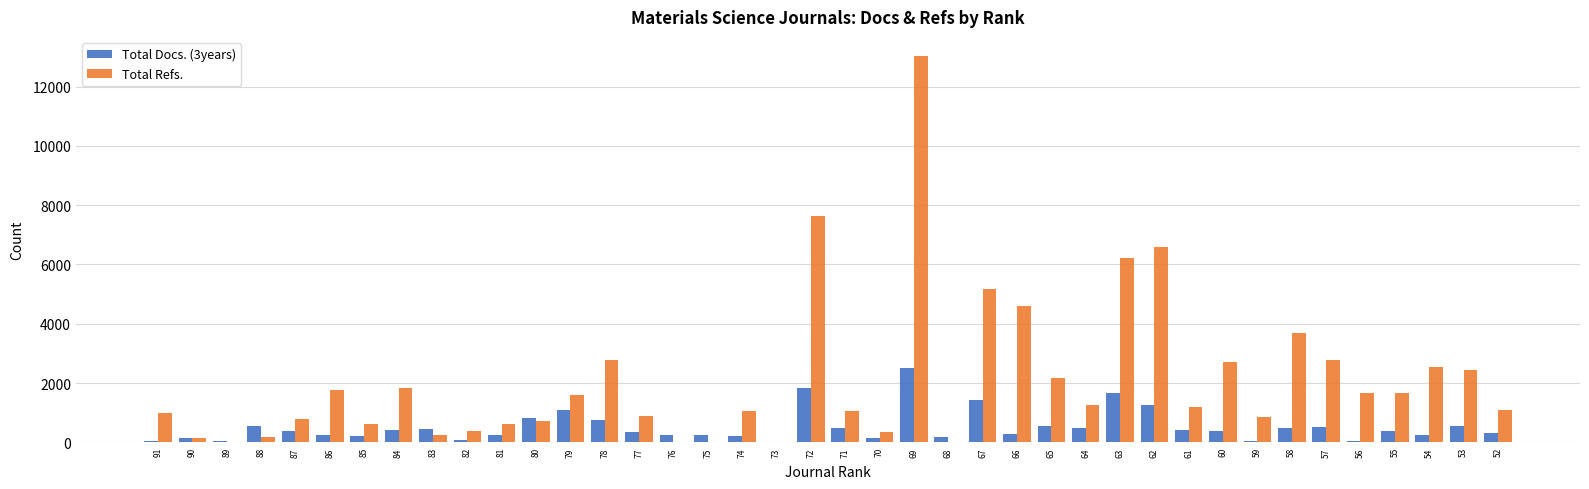

Which series changed the most between 78 and 73?

Total Refs.